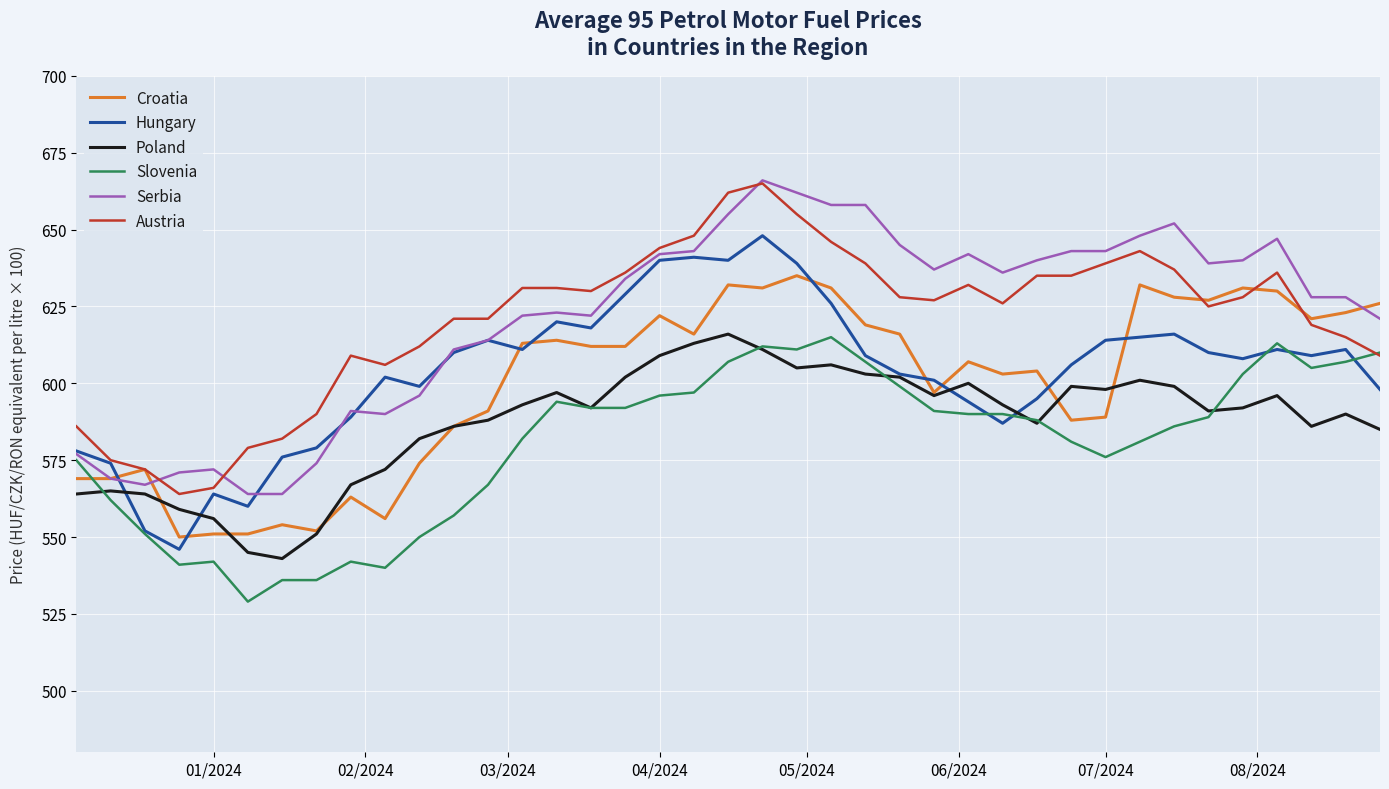

What is the smallest value displayed?

529